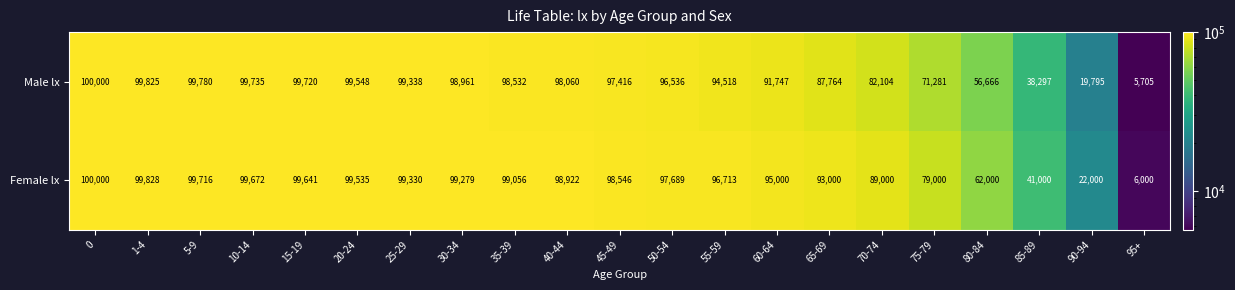

Rank the series at 90-94 from highest to lowest value.

Female lx, Male lx